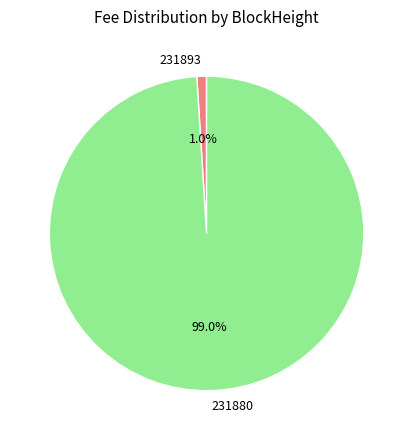

Between 231893 and 231880, which is larger?

231880